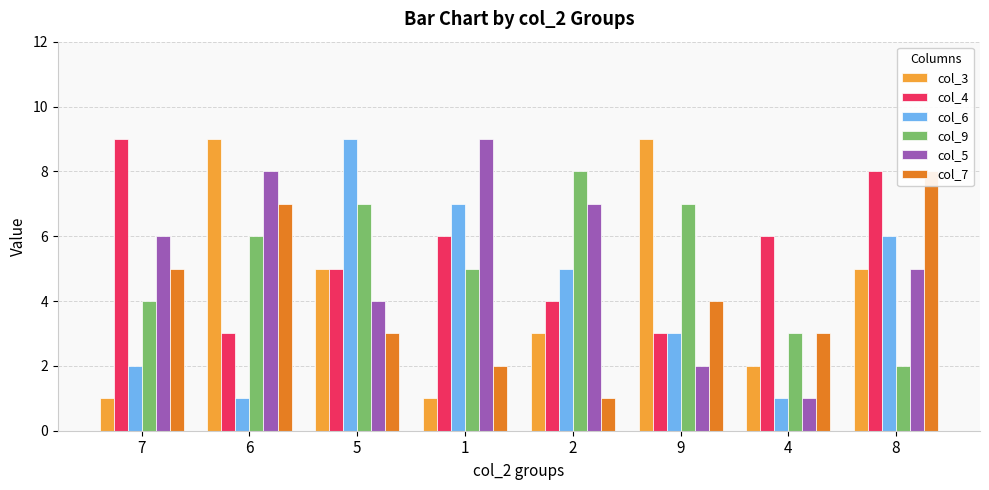

Rank the series at 7 from highest to lowest value.

col_4, col_5, col_7, col_9, col_6, col_3